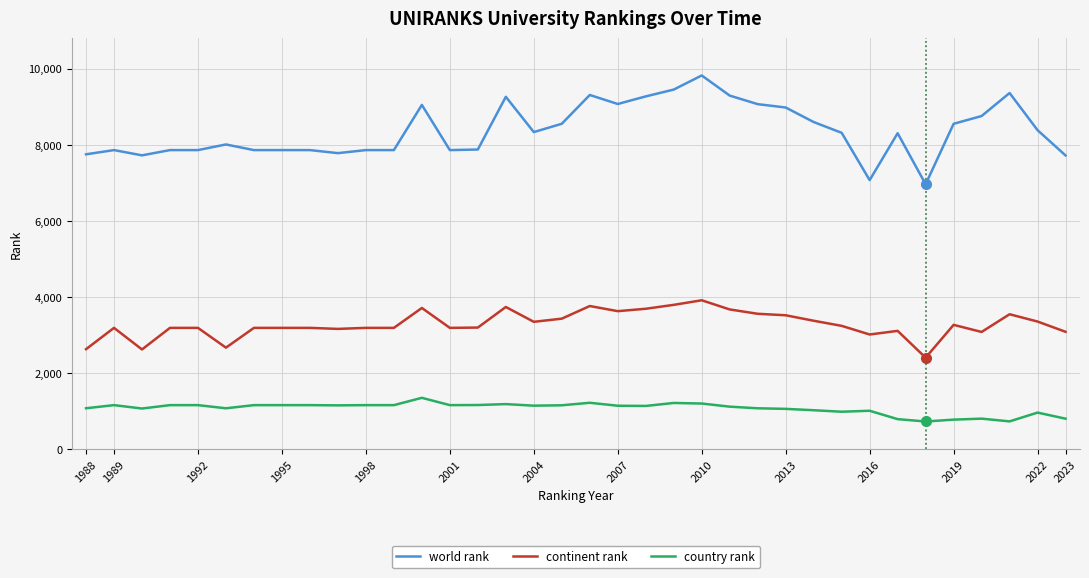

Rank the series by their maximum value, from lowest to highest.

country rank, continent rank, world rank